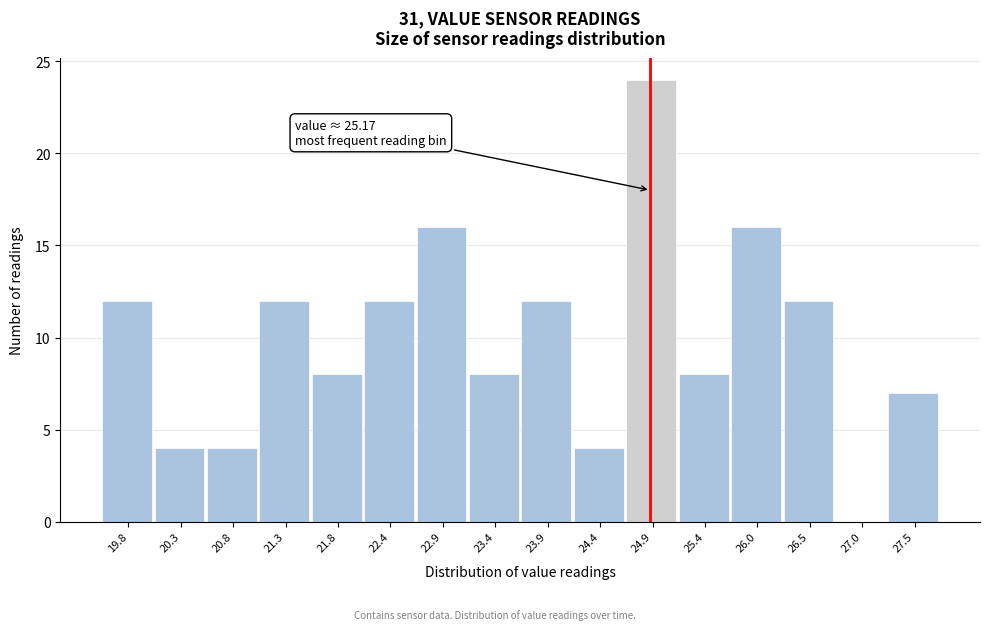

Reading left to right, list all the values displayed in this chart.

19.8=12	20.3=4	20.8=4	21.3=12	21.8=8	22.4=12	22.9=16	23.4=8	23.9=12	24.4=4	24.9=24	25.4=8	26.0=16	26.5=12	27.0=0	27.5=7